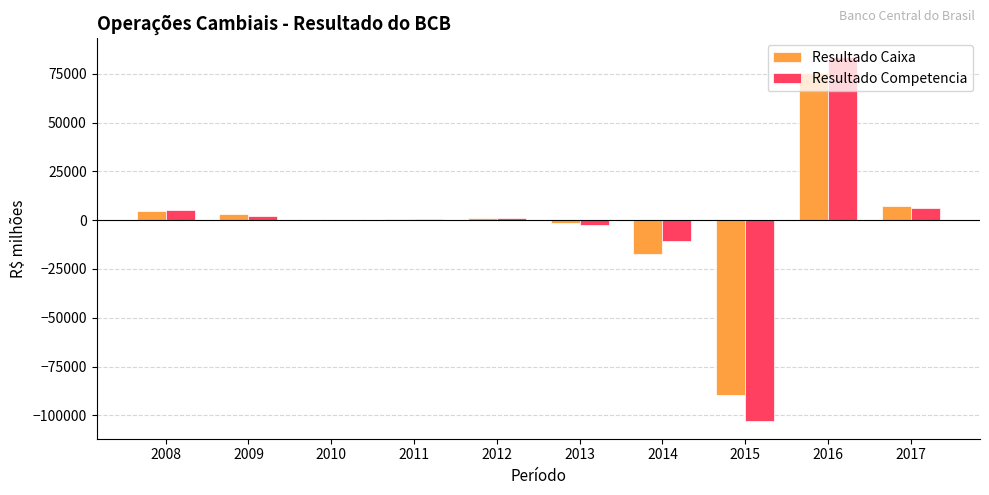

What is the difference between the Resultado Competencia values at 2013 and 2012?

3506.6